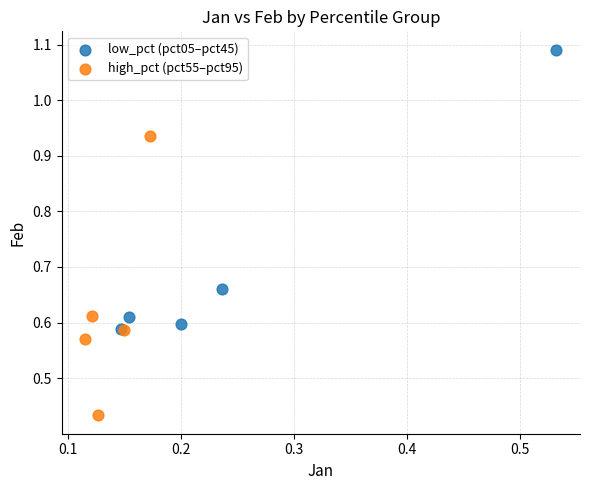

Which series reaches the minimum Y coordinate?

high_pct (pct55–pct95)